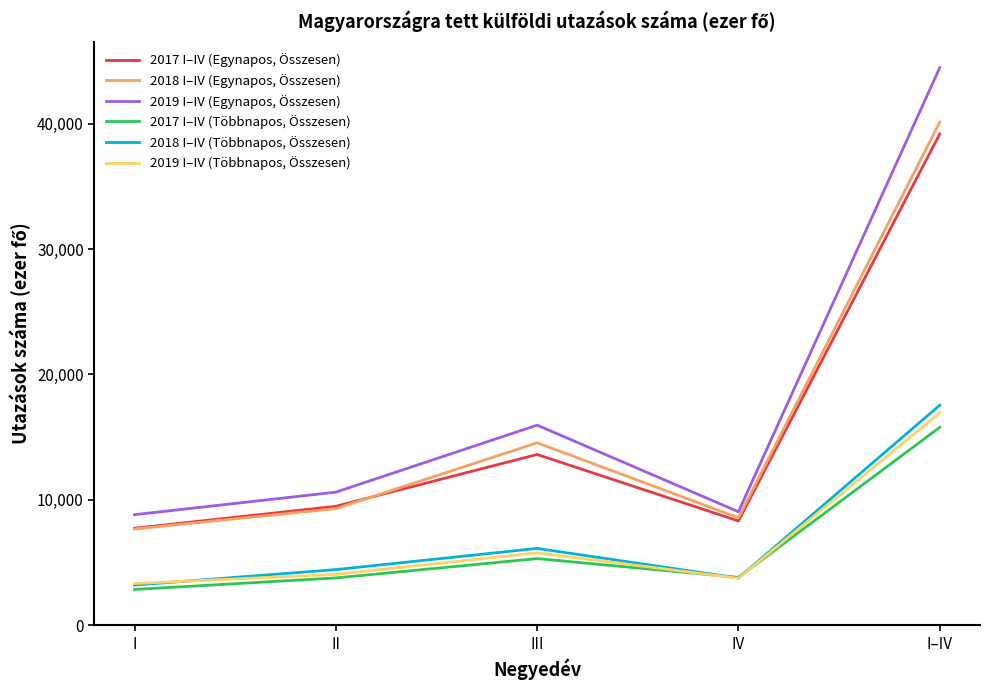

Where is 2018 I–IV (Egynapos, Összesen) nearest to the value 23897?

III